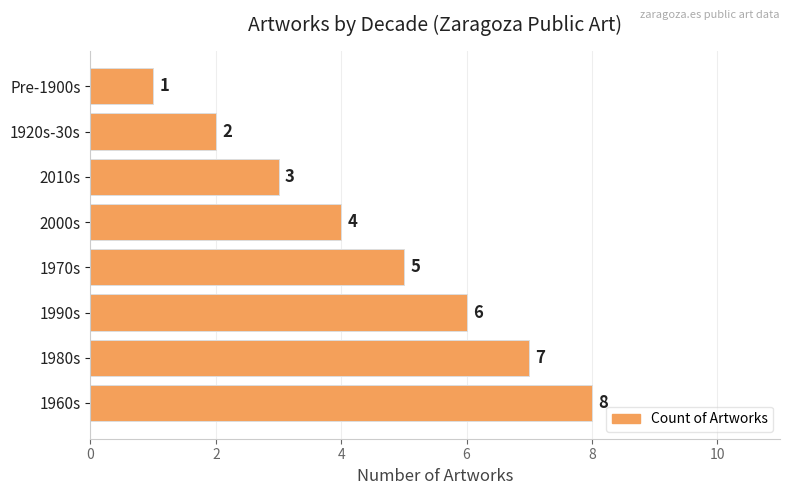

Rank the categories by value from lowest to highest.

Pre-1900s, 1920s-30s, 2010s, 2000s, 1970s, 1990s, 1980s, 1960s